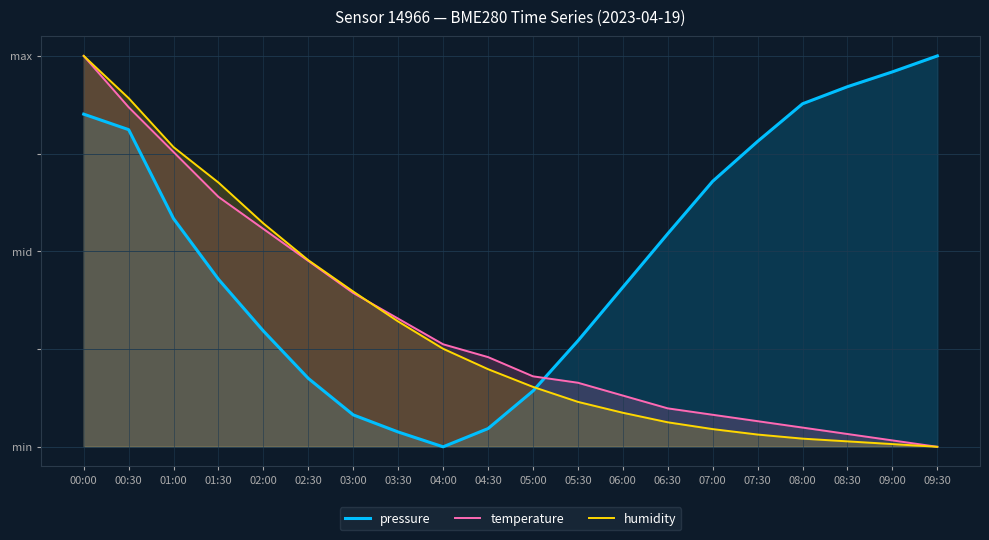

Is it true that pressure equals 0.6 at 06:00?

False